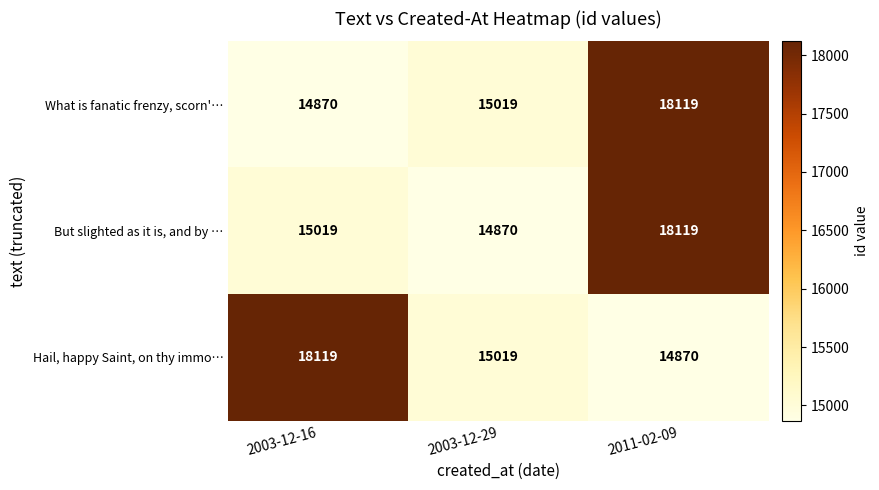

At which label is But slighted as it is, and by … closest to 16494?

2003-12-16